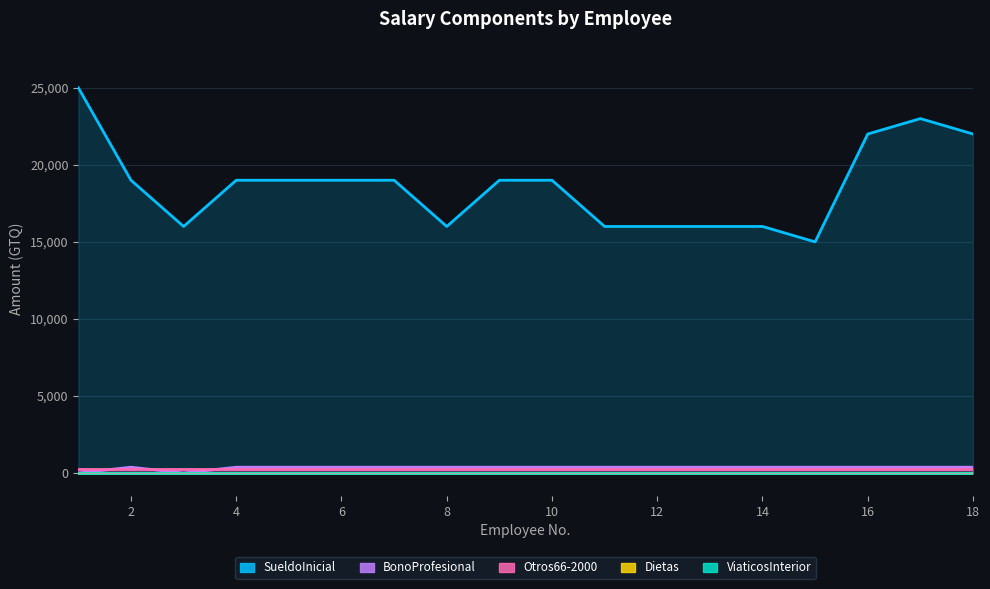

Rank the series at 11 from highest to lowest value.

SueldoInicial, BonoProfesional, Otros66-2000, Dietas, ViaticosInterior